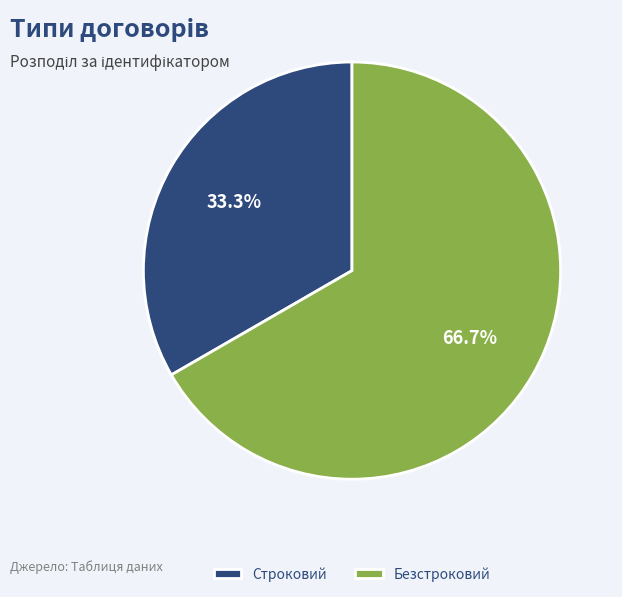

To the nearest percent, what portion does Безстроковий represent?

67%